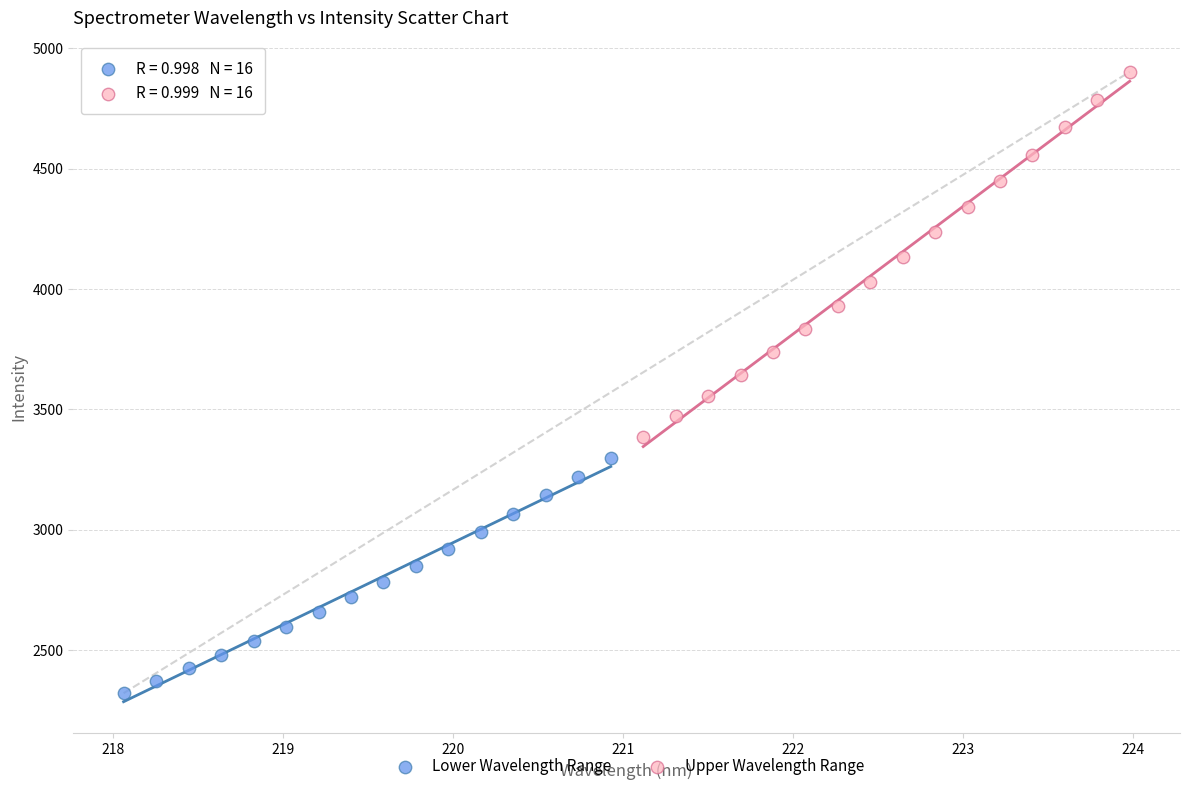

Which series contains the highest Y value?

Upper Wavelength Range